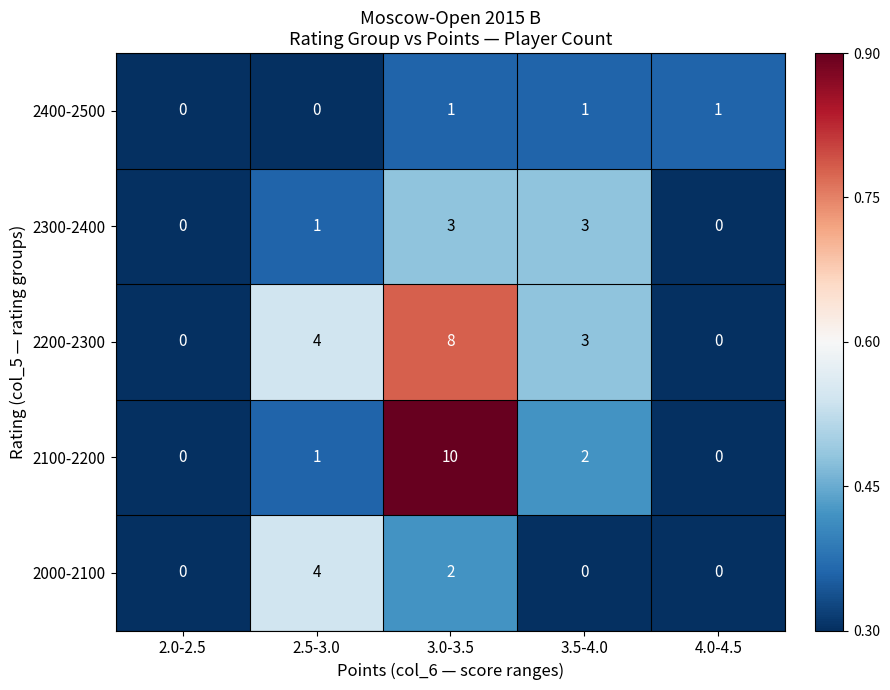

At which category is the sum across all series the highest?

3.0-3.5